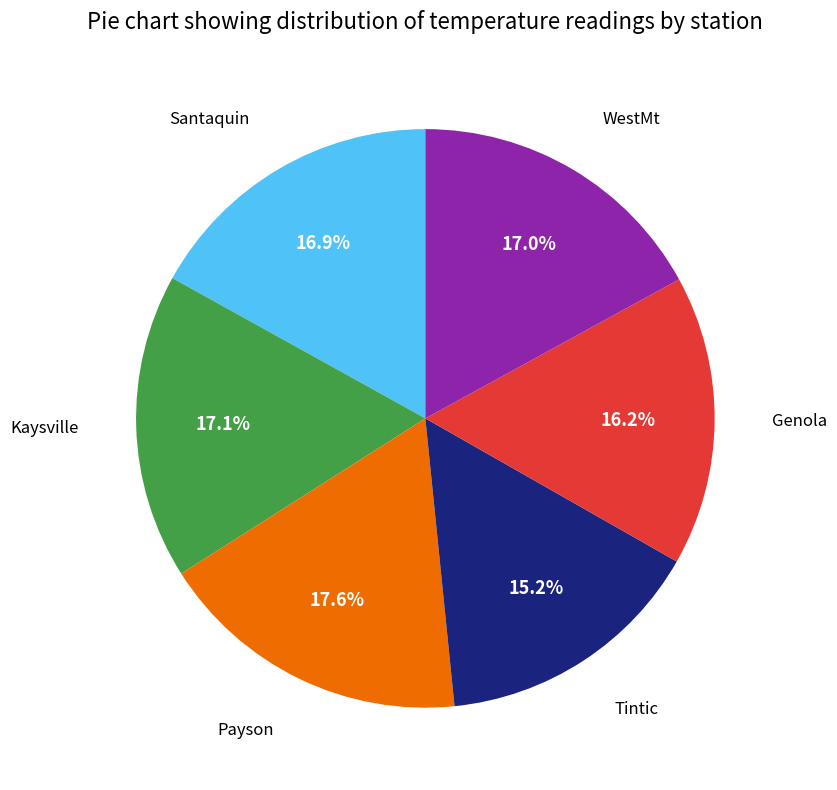

How many segments does this pie chart have?

6